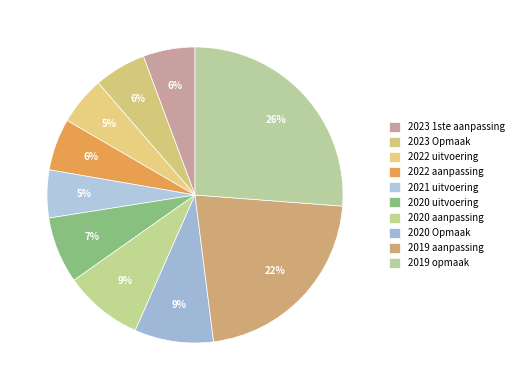

What percentage is the 2019 opmaak slice, to the nearest percent?

26%